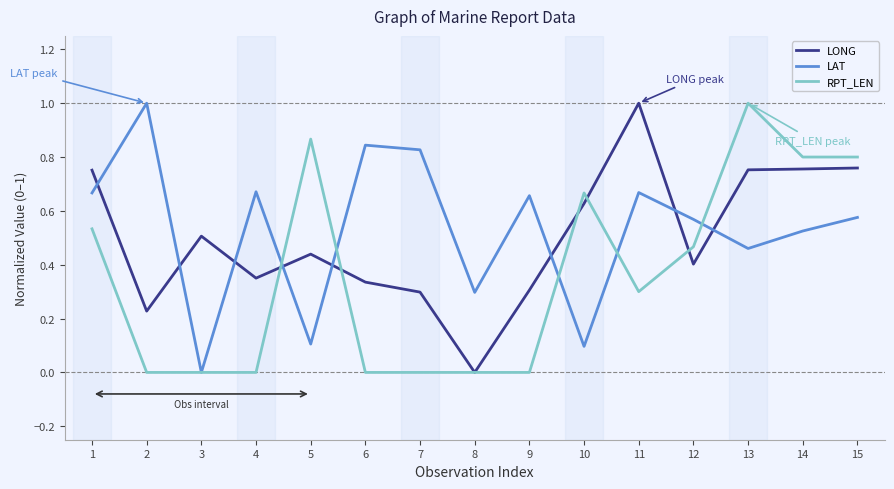

The RPT_LEN series shows 0.0 at 2. True or false?

True